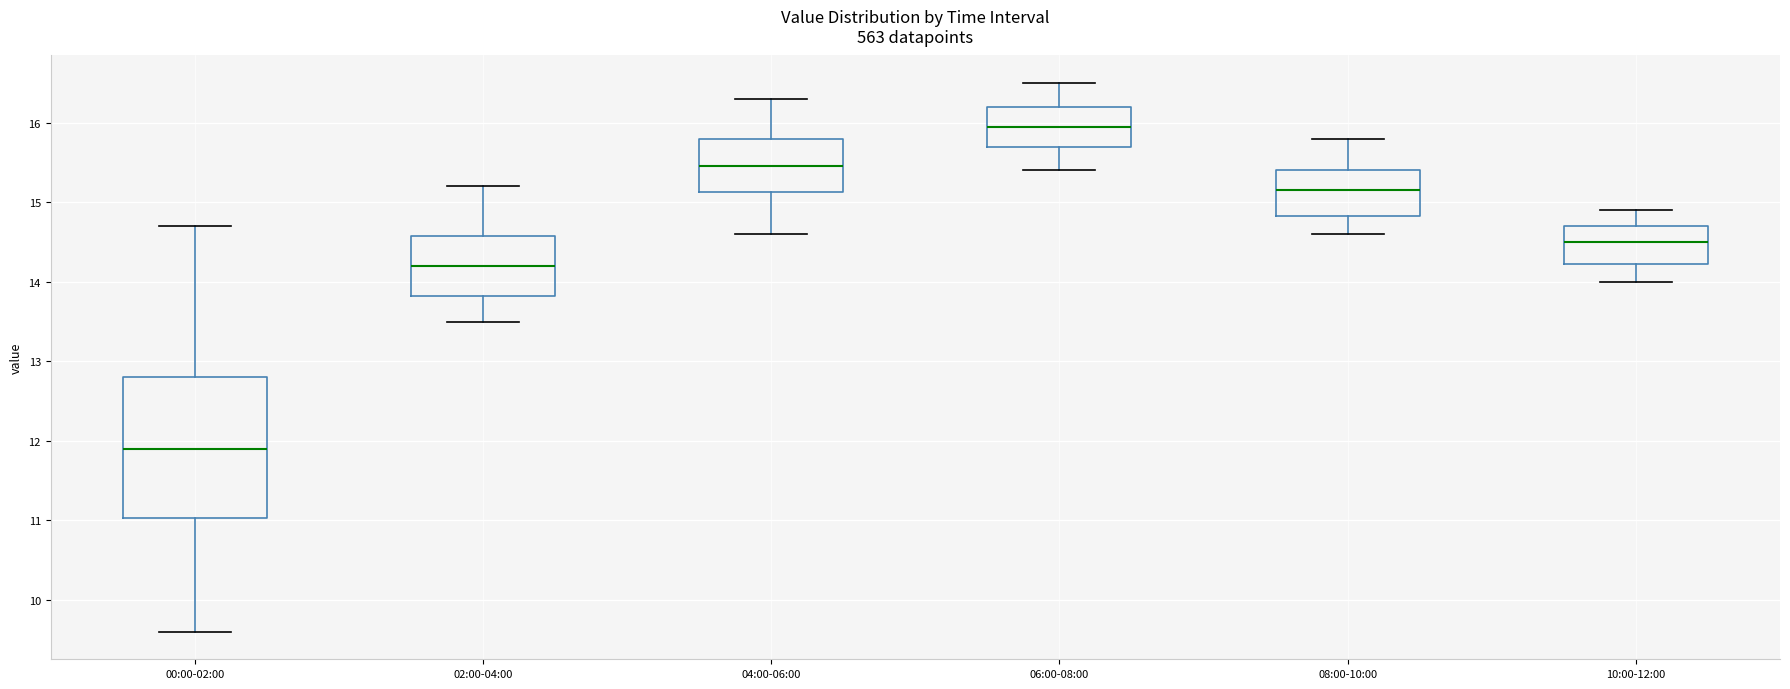

Which box's median line is the highest?

06:00-08:00